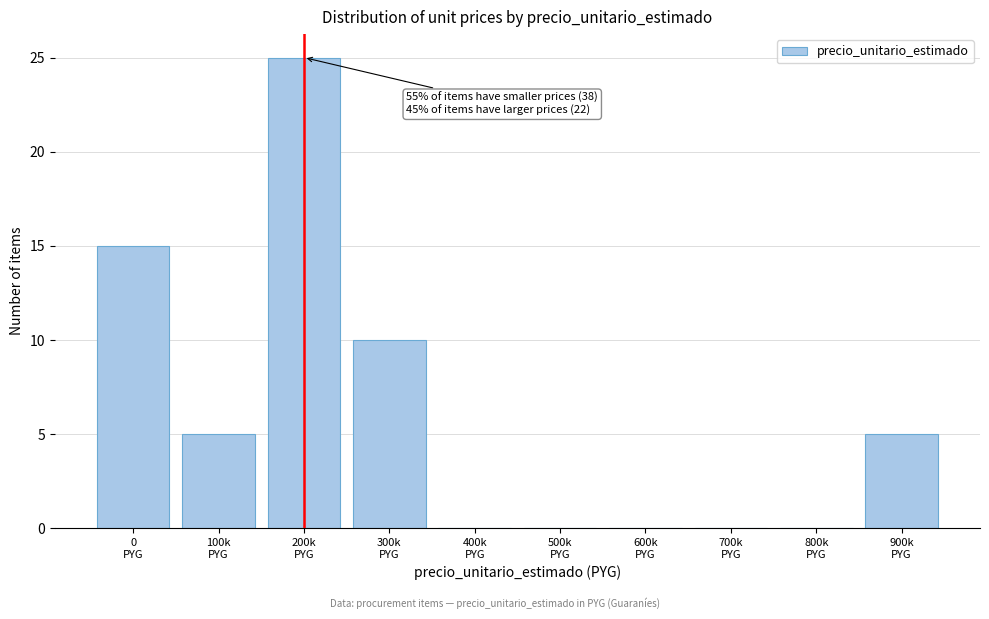

What is the greatest value displayed?

25